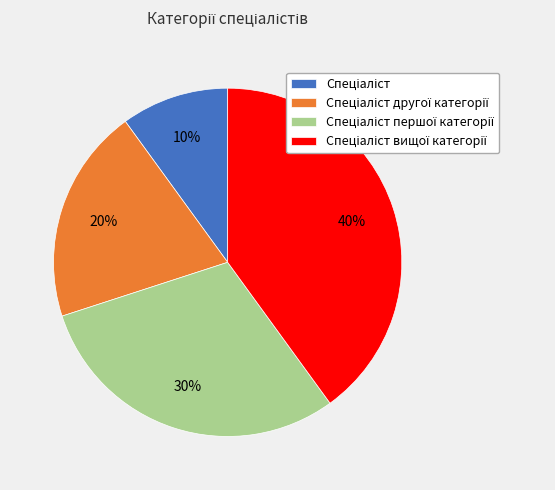

To the nearest percent, what is the difference between the largest and smallest slice percentages?

30%